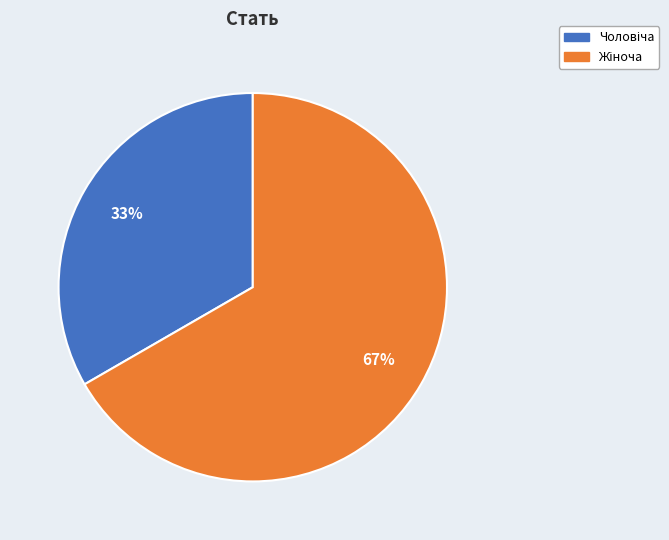

Is there any slice that represents more than half of the pie?

Yes